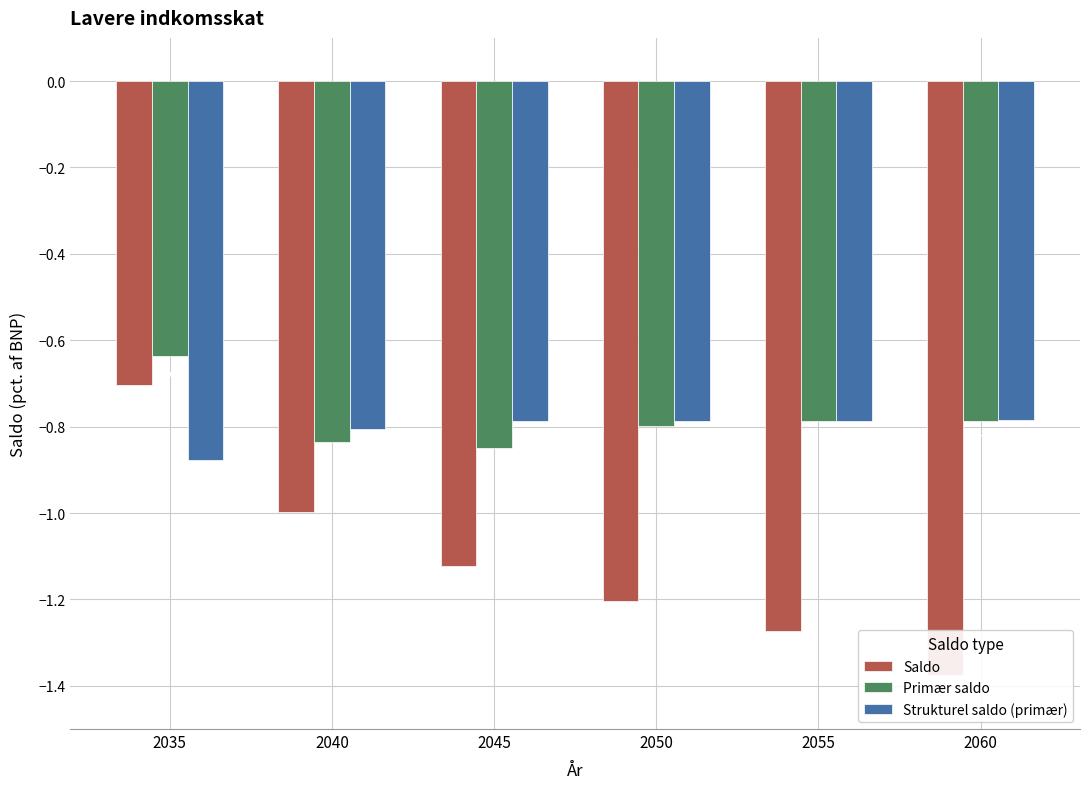

Which category has the lowest value across all series?

2060